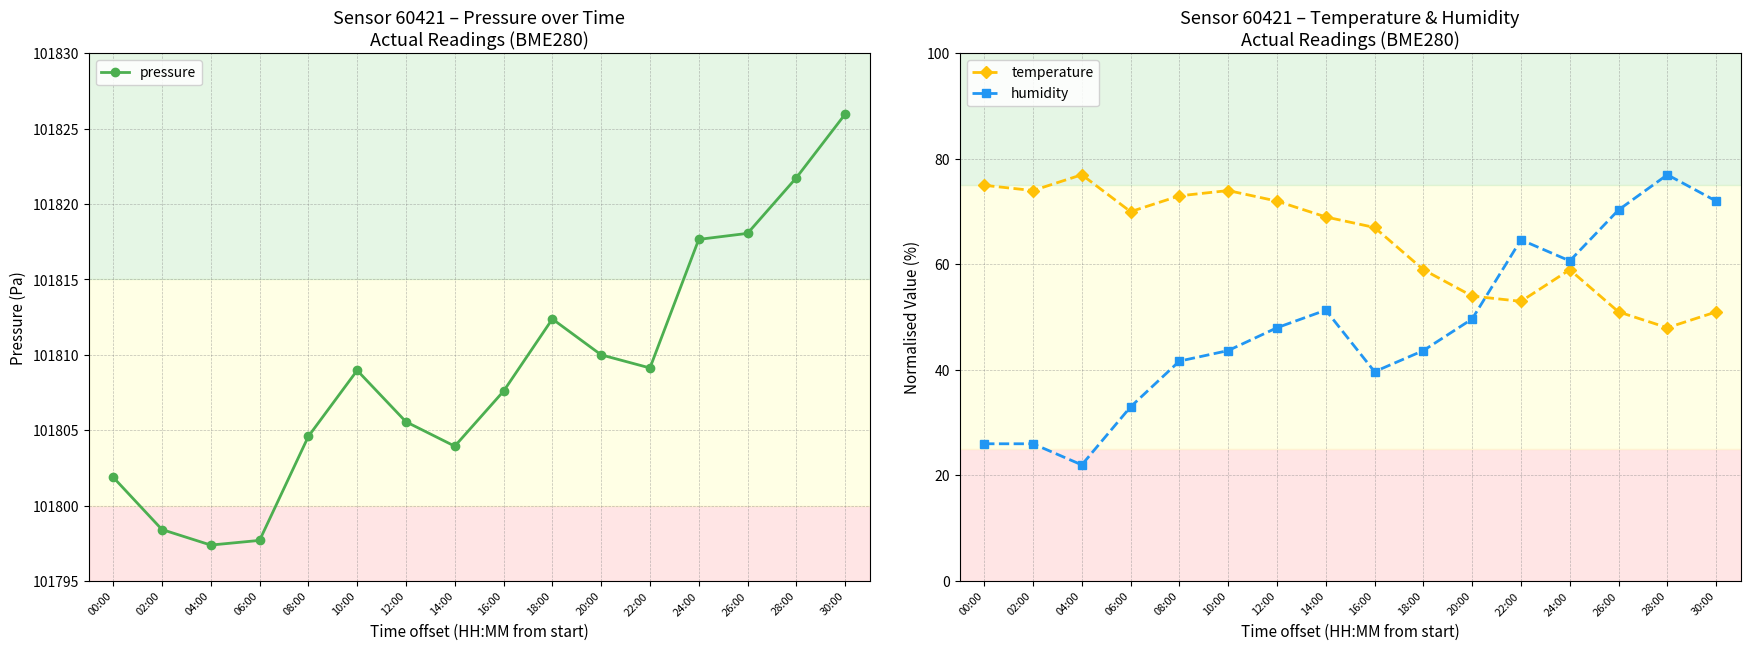

Which category has the lowest value across all series?

04:00